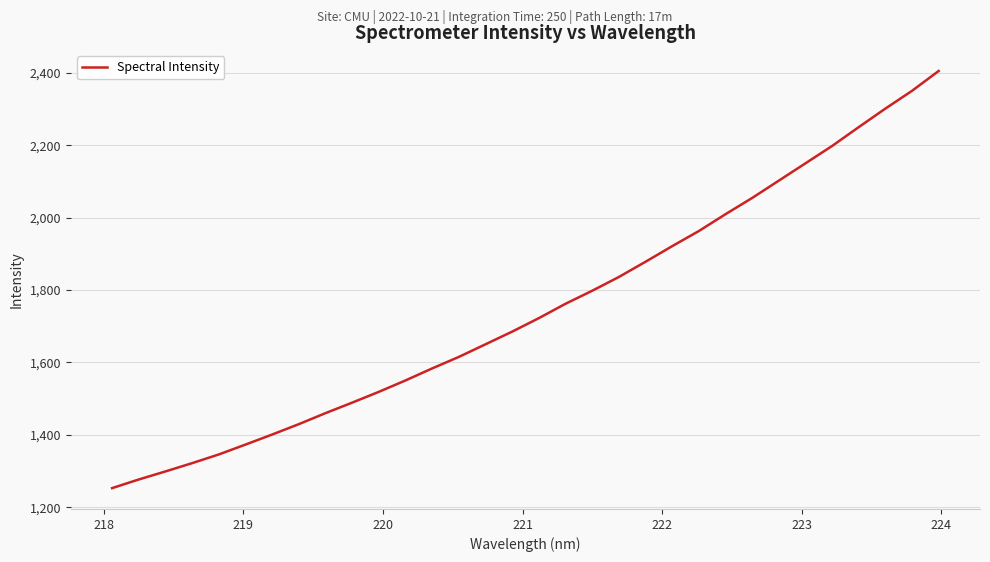

How many categories are shown in the chart?

32